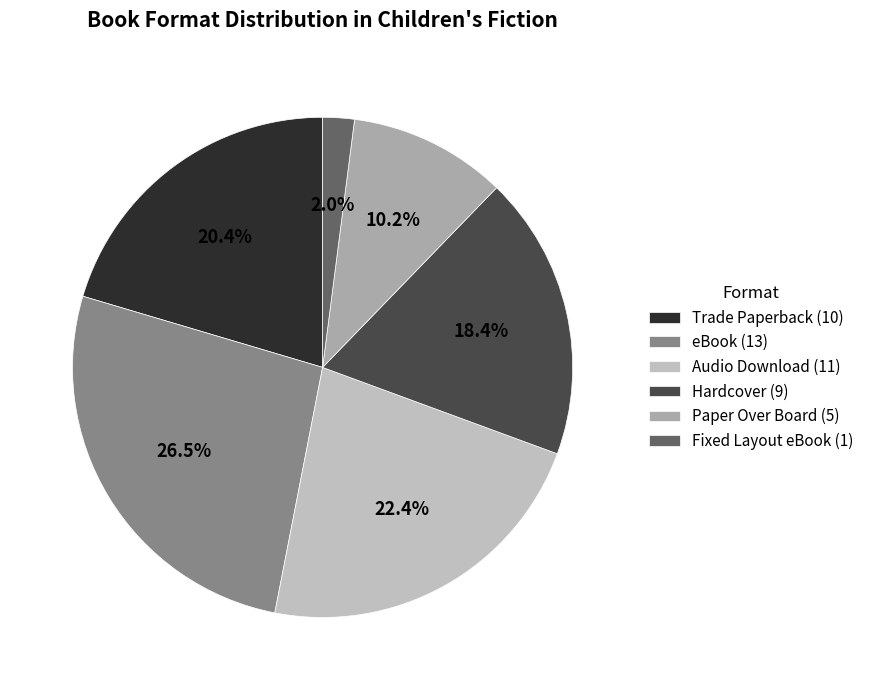

To the nearest percent, what percentage of the pie is Fixed Layout eBook?

2%